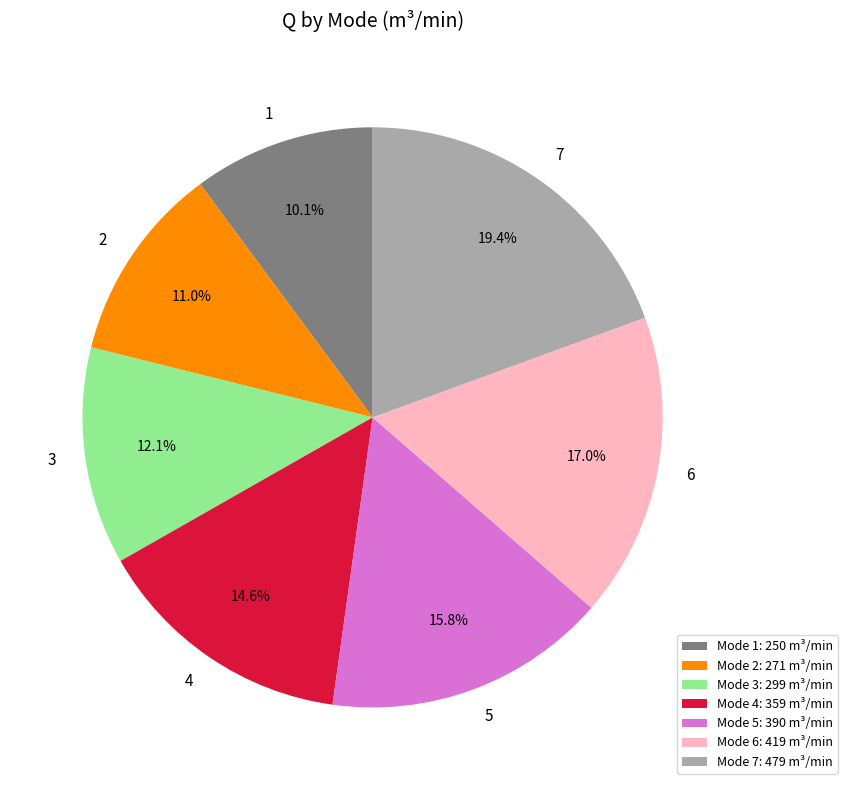

Does 2 account for over 50% of the chart?

No